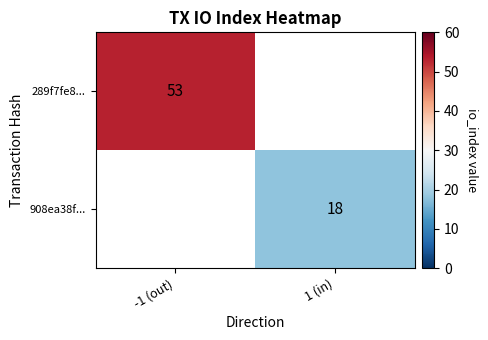

How many categories are shown in the chart?

2